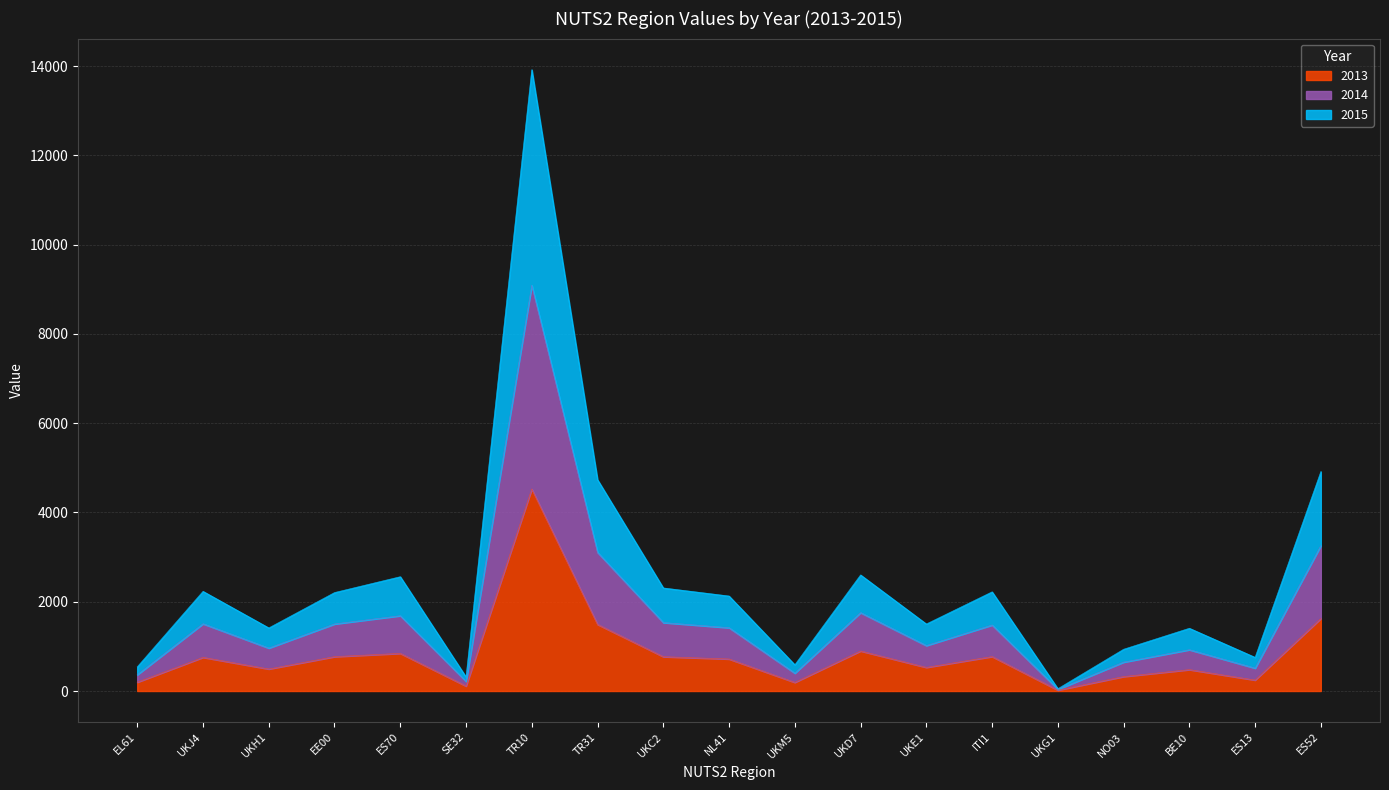

Between ES70 and BE10, which series saw the biggest shift?

2014